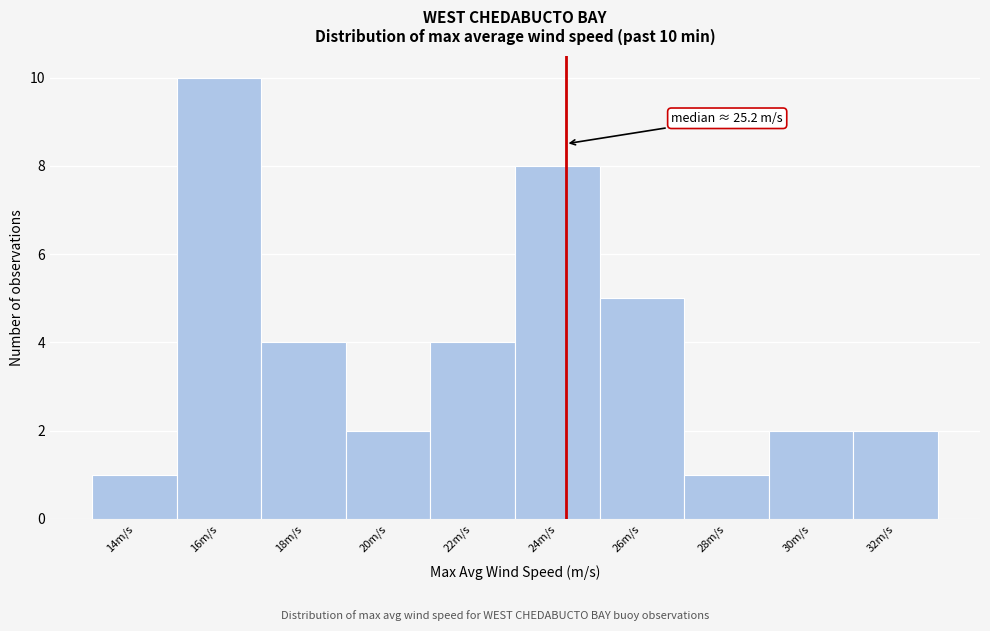

Reading left to right, transcribe all the data shown in this chart.

1	10	4	2	4	8	5	1	2	2